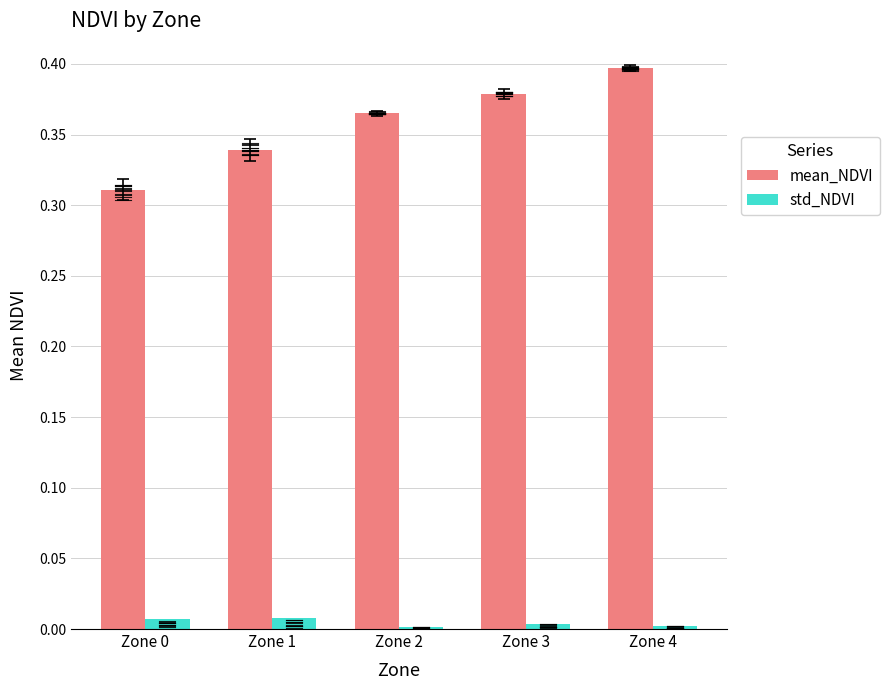

True or false: std_NDVI has a value of 0.0 at Zone 3.

True